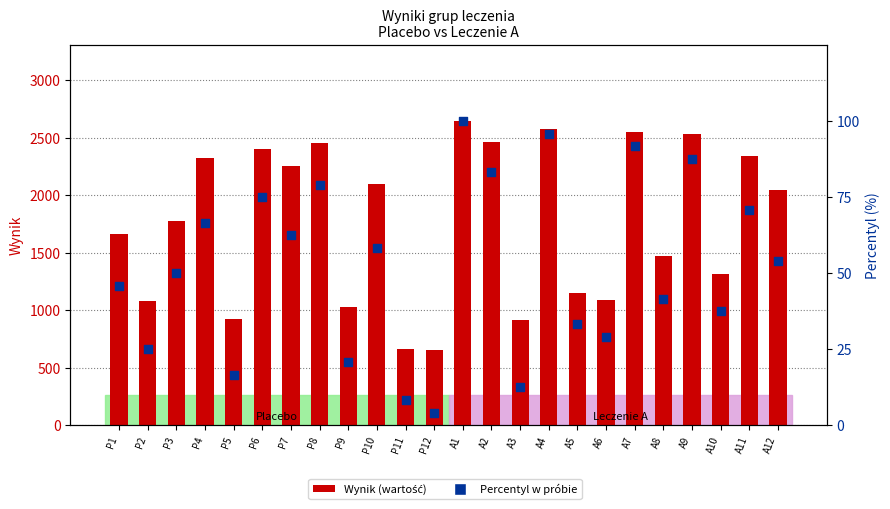

Is the value of Wynik (wartość) at A1 greater than the value of Percentyl w próbie at A12?

Yes